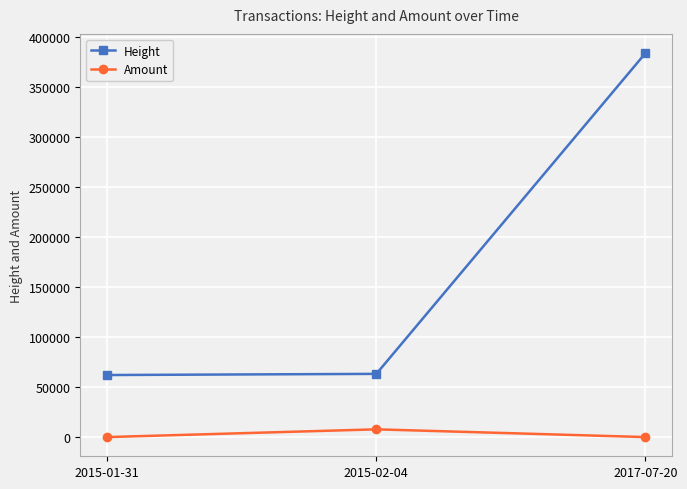

What are all the series names shown in the legend?

Height, Amount